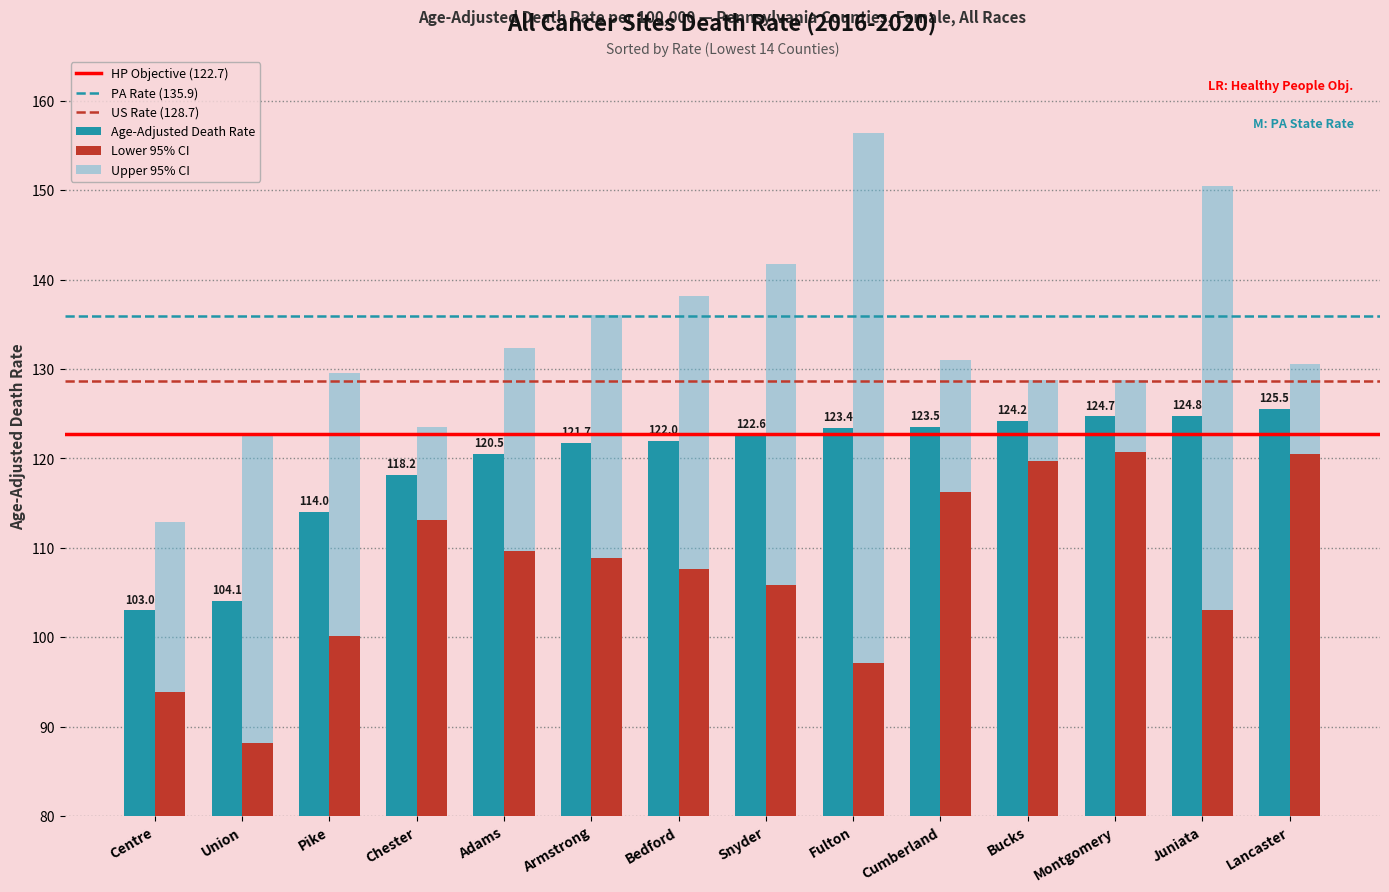

What is the average value of the Age-Adjusted Death Rate series?

119.4